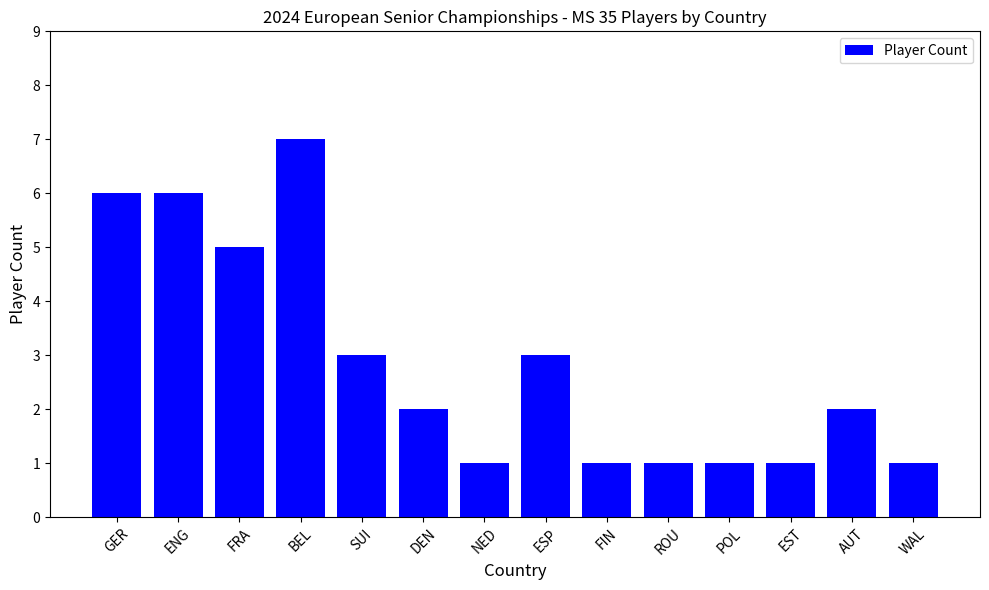

What value does the data have at DEN?

2